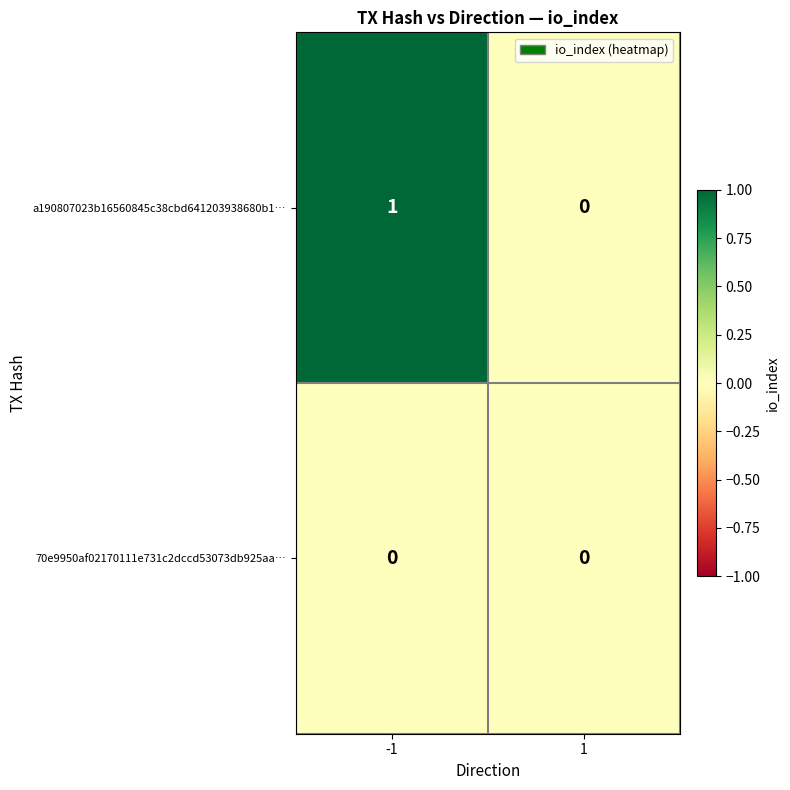

Which series changed the most between -1 and 1?

a190807023b16560845c38cbd641203938680b1…